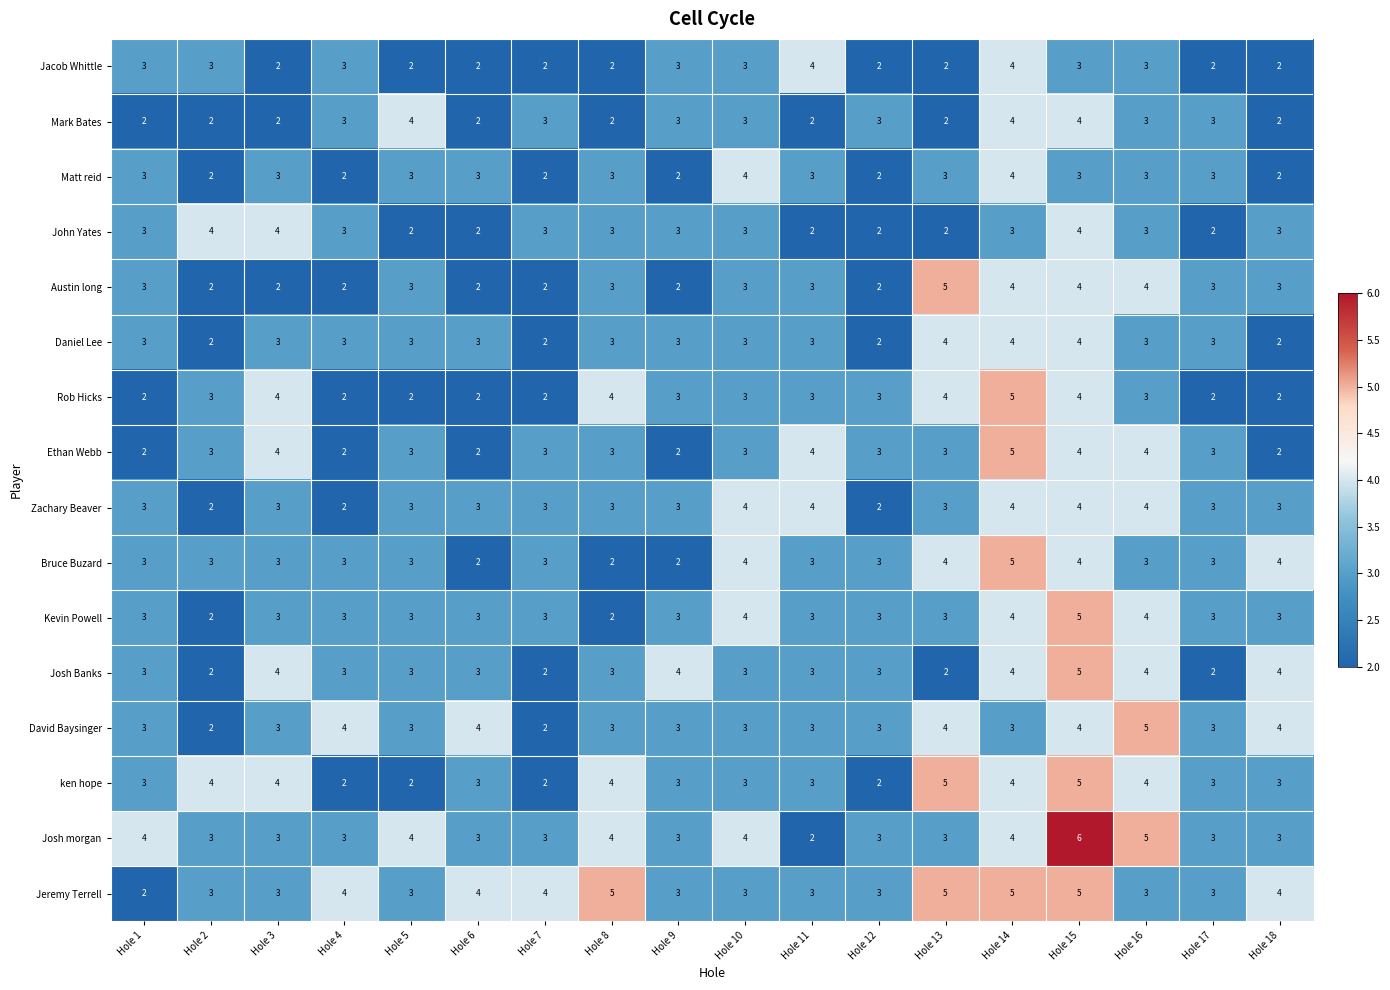

How many series are shown in this chart?

16